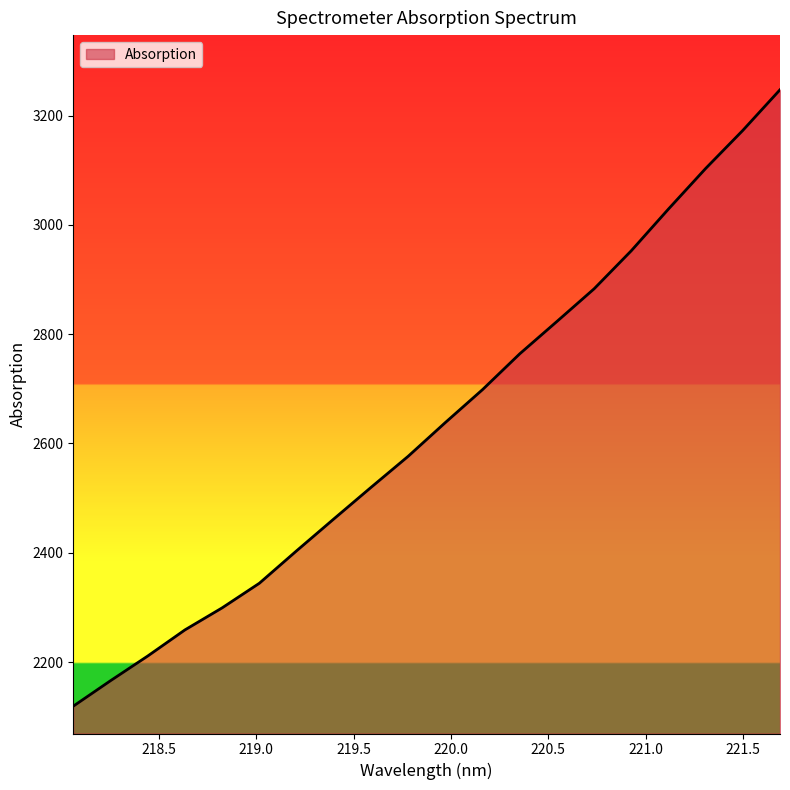

What is the difference between the maximum and minimum values?

1128.0